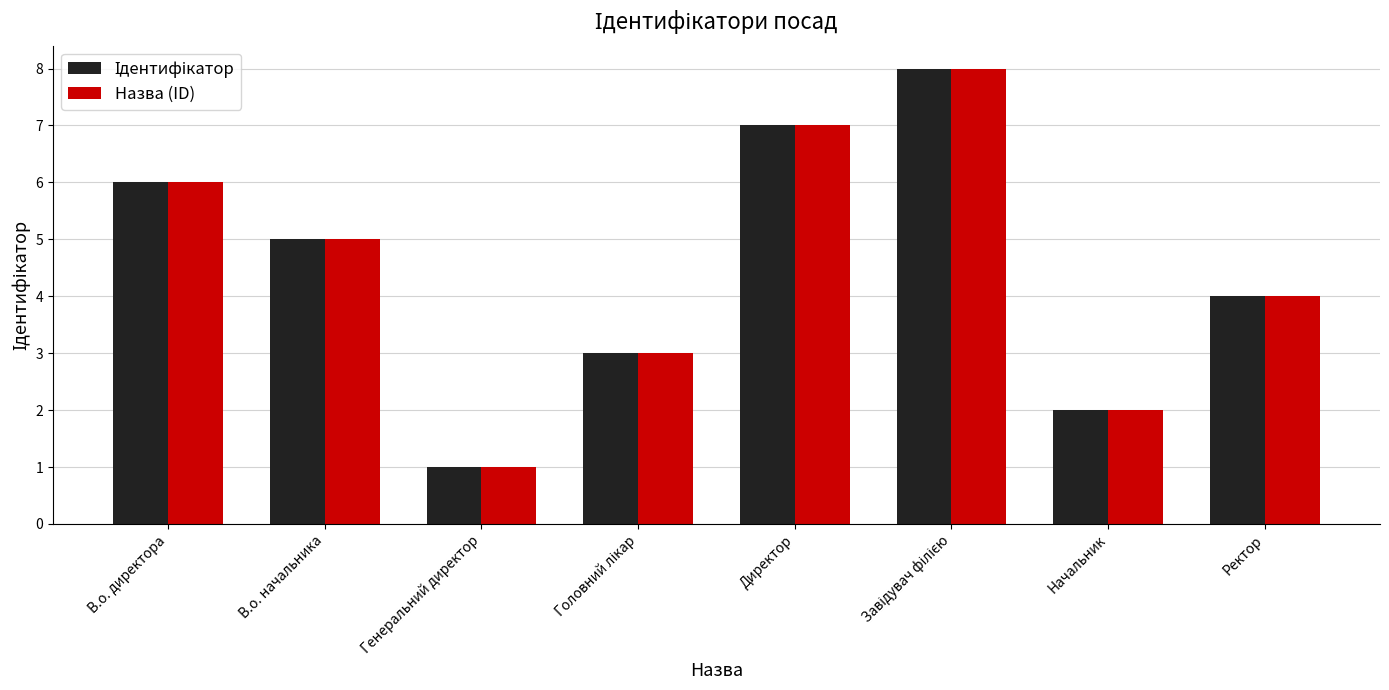

How many series are shown in this chart?

2